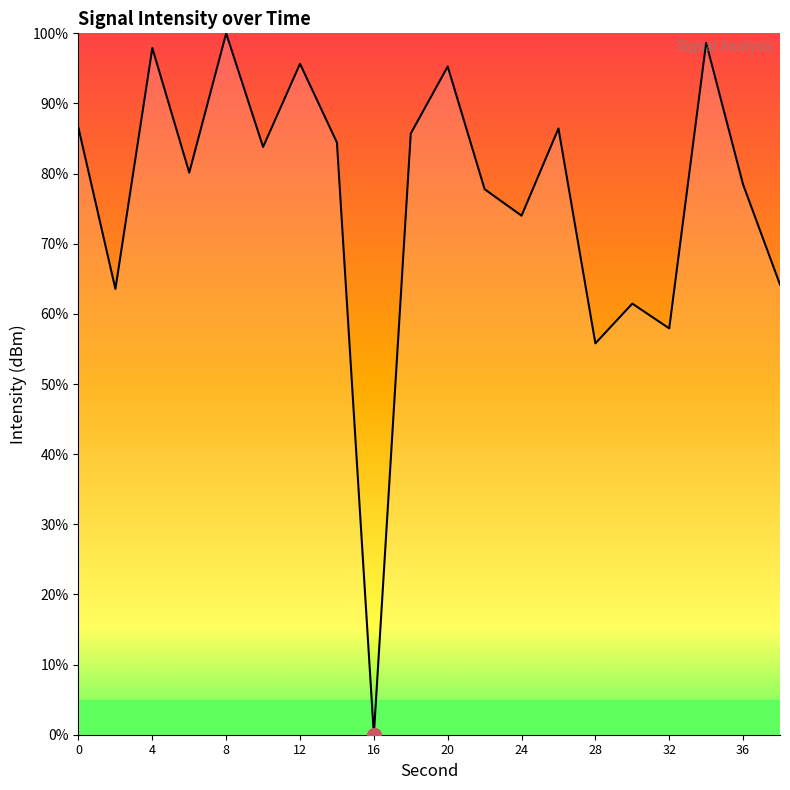

What is the maximum value shown in the chart?

100.0